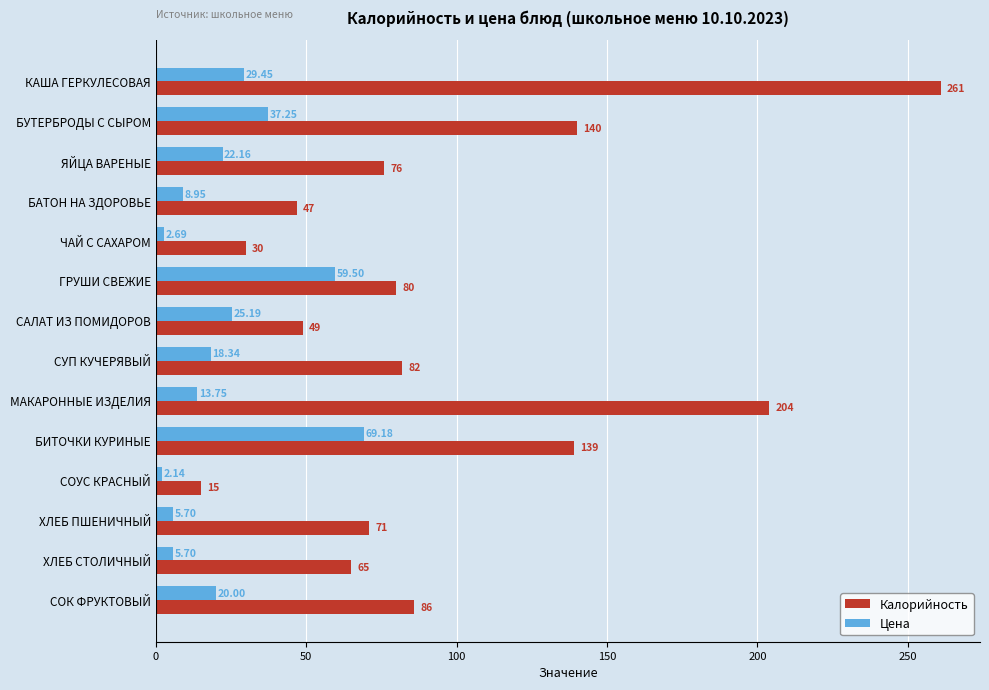

What is the average value of the Цена series?

22.9